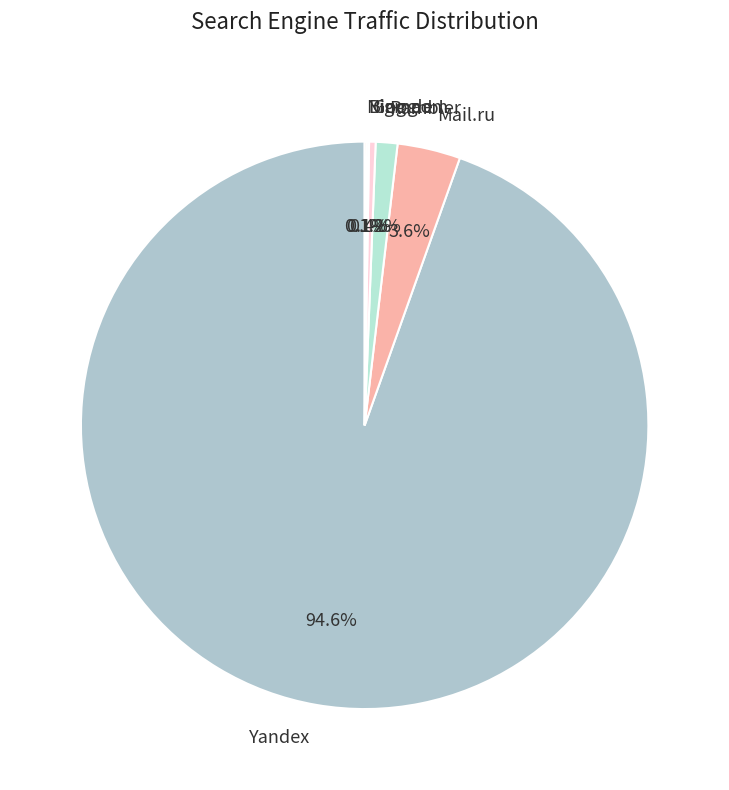

Is there a majority slice in this chart?

Yes